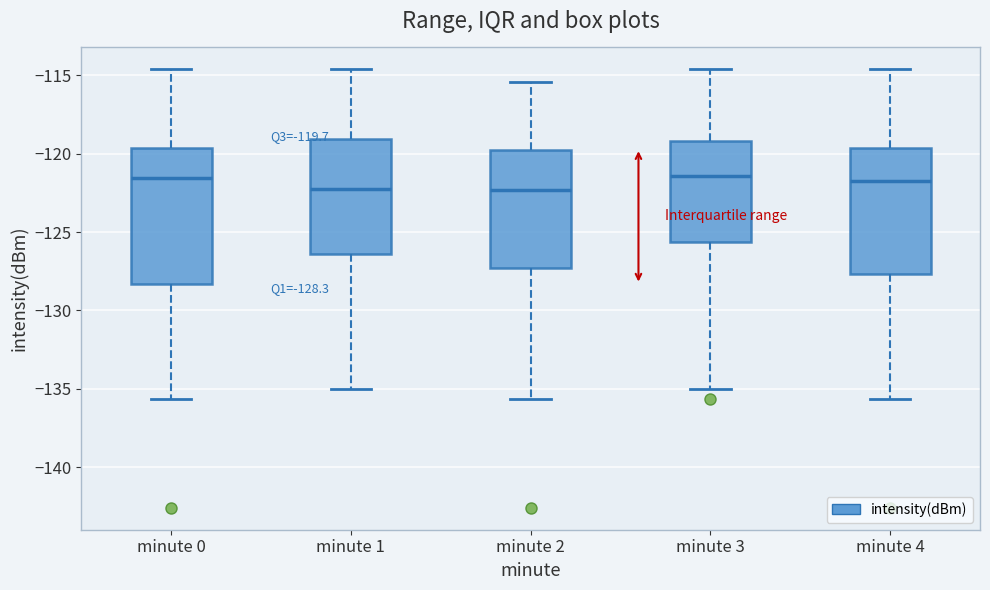

Which box is the tallest, from its lower edge to its upper edge?

minute 0